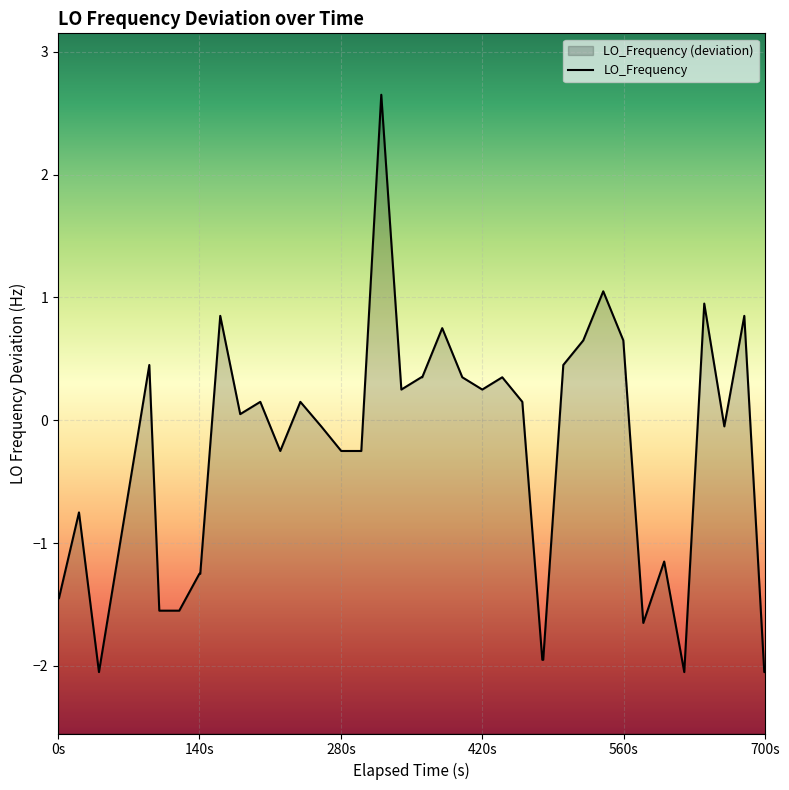

What is the maximum value shown in the chart?

2.7